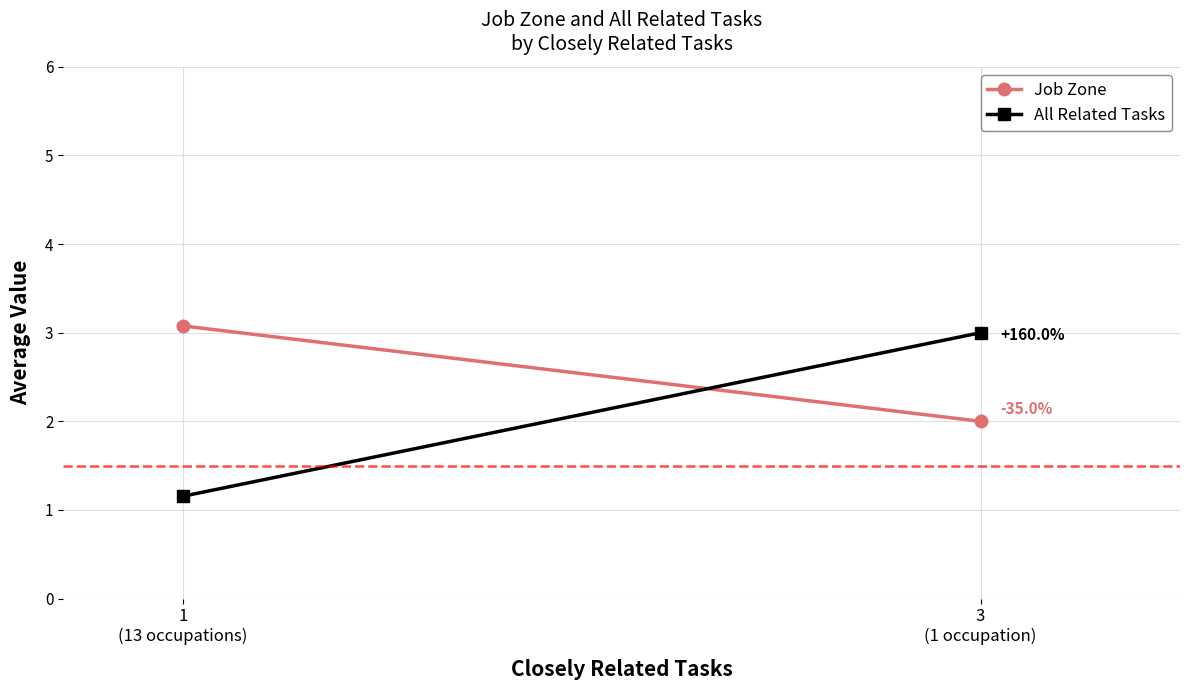

What is the minimum value for Job Zone?

2.0